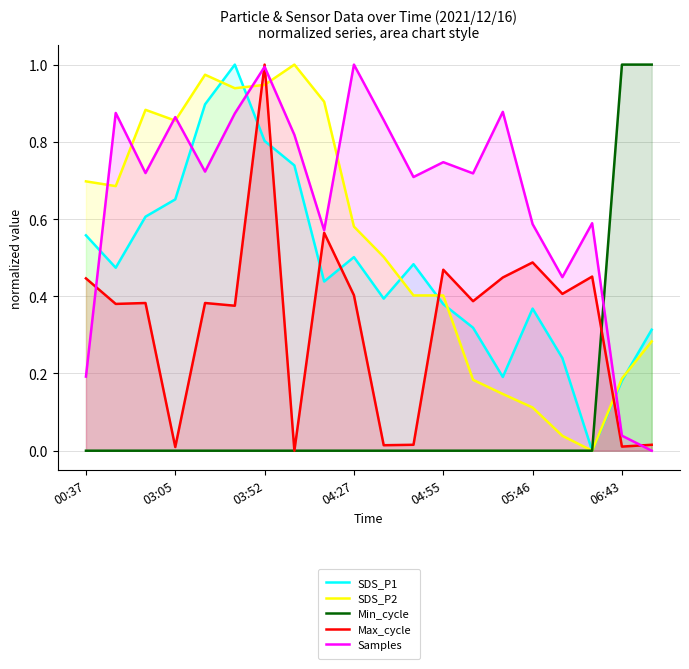

At which category is the sum across all series the highest?

03:52